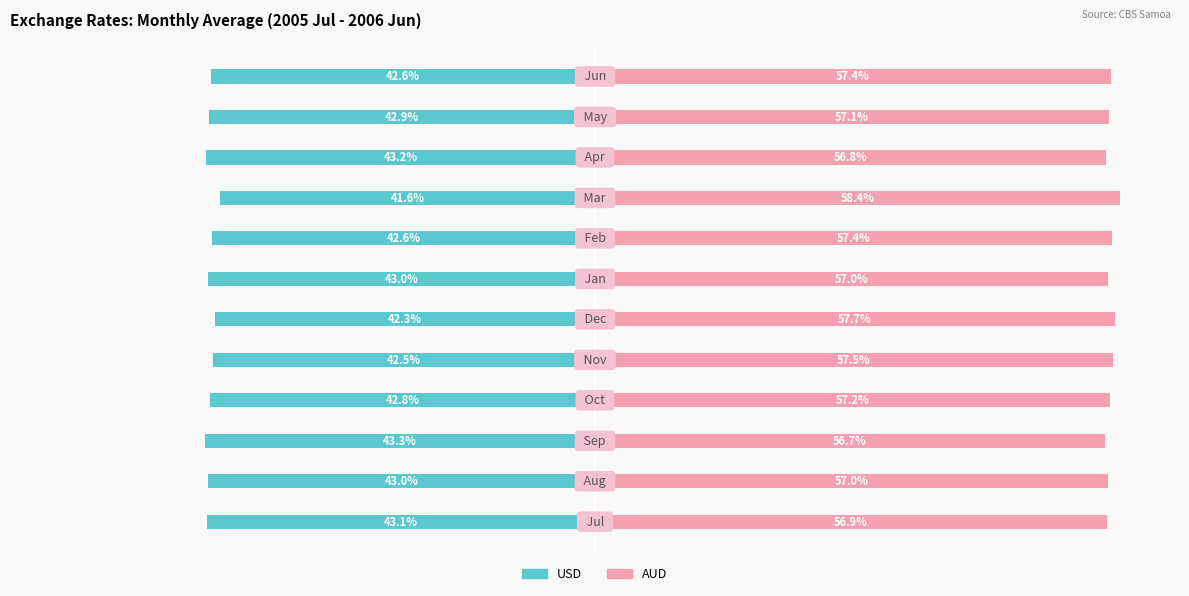

Between 2 and 10, which is larger?

10